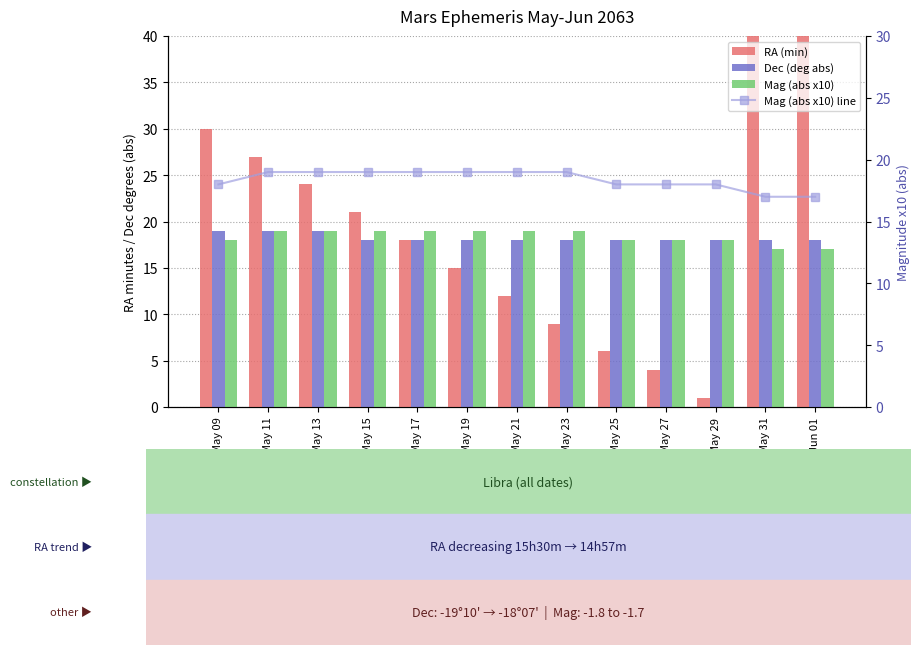

At which label does Mag (abs x10) reach its peak?

May 11